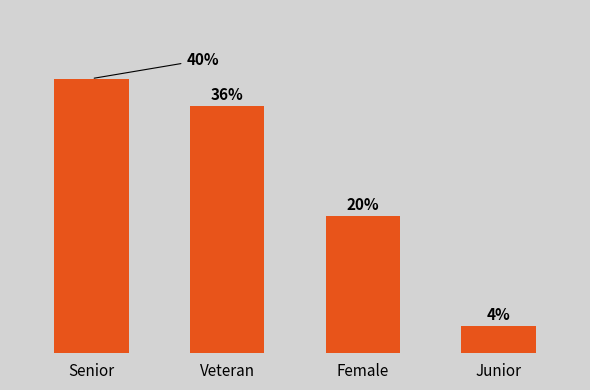

Are the bars horizontal?

No